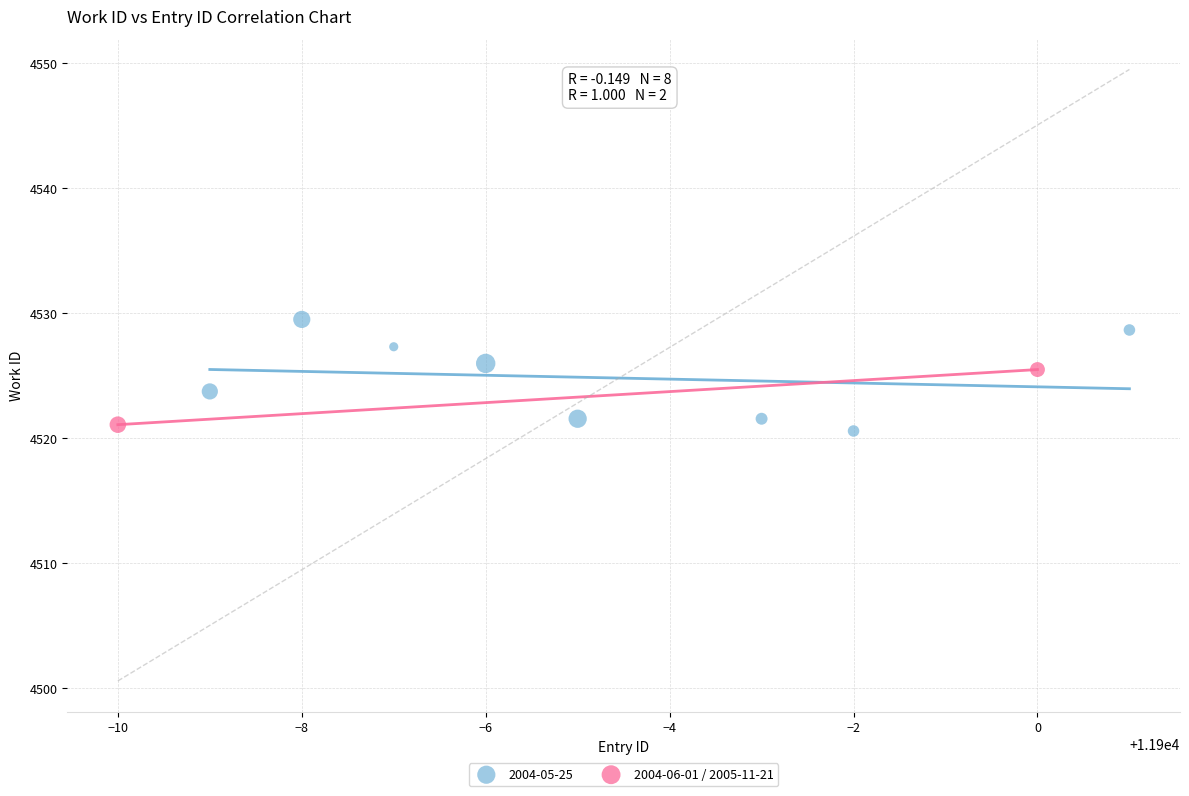

What are all the series names shown in the legend?

2004-05-25, 2004-06-01 / 2005-11-21